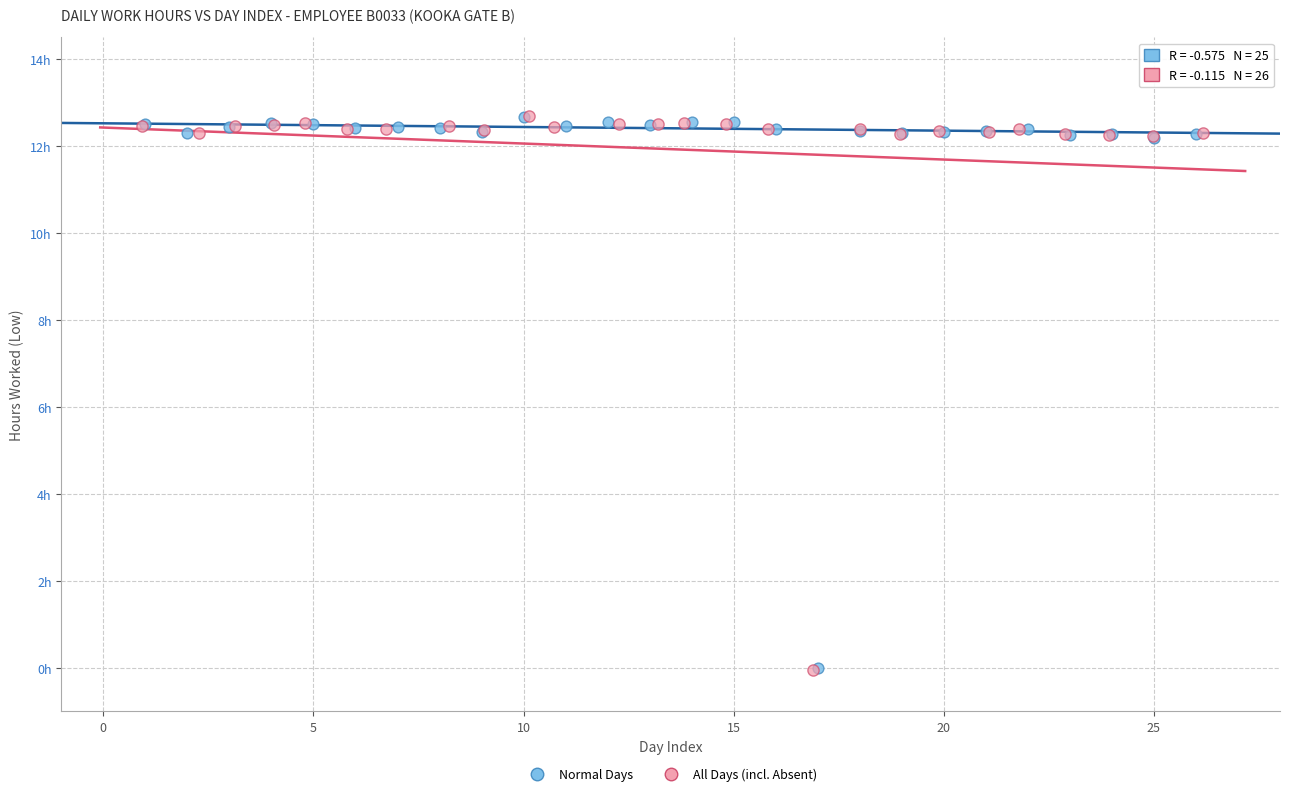

What are all the series names shown in the legend?

Normal Days, All Days (incl. Absent)